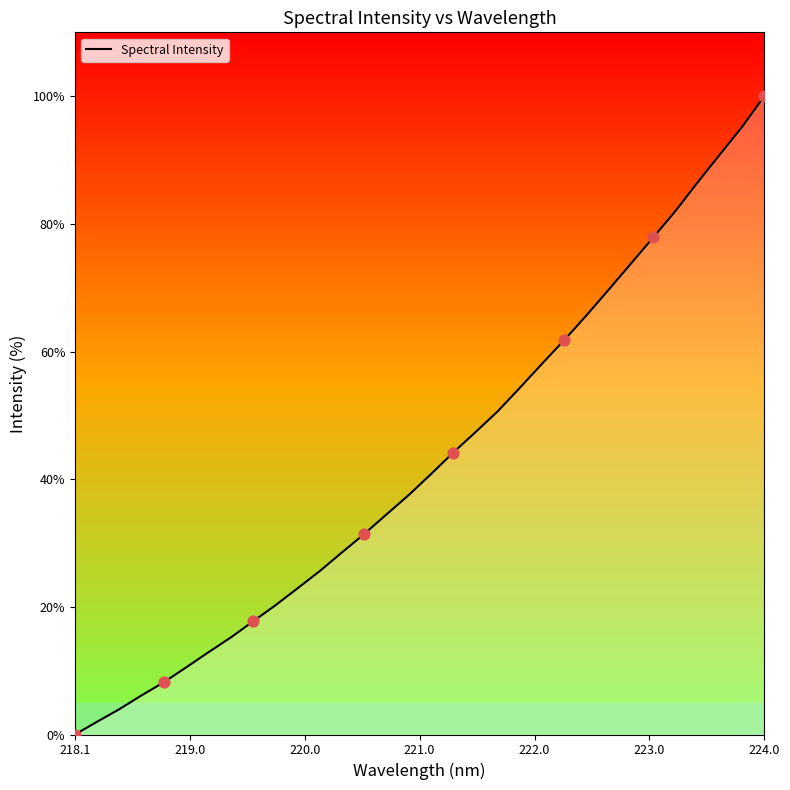

What is the greatest value displayed?

100.0